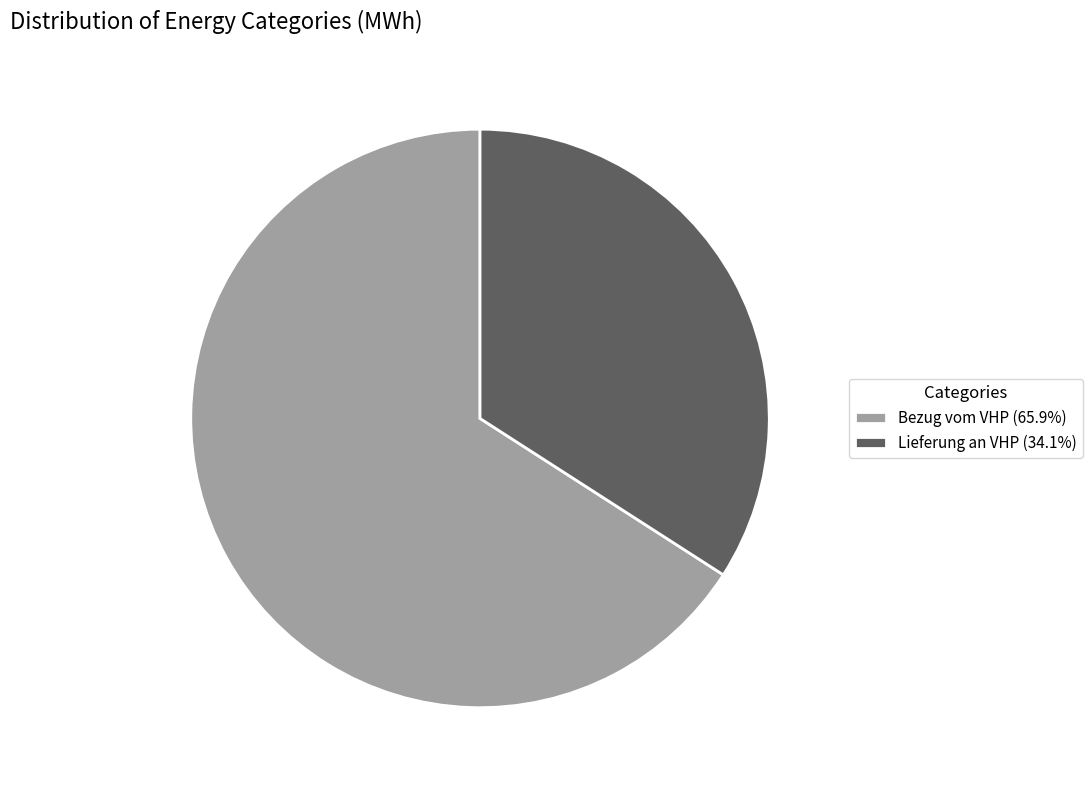

Approximately how many times larger is the value at Bezug vom VHP (65.9%) compared to Lieferung an VHP (34.1%)?

1.9